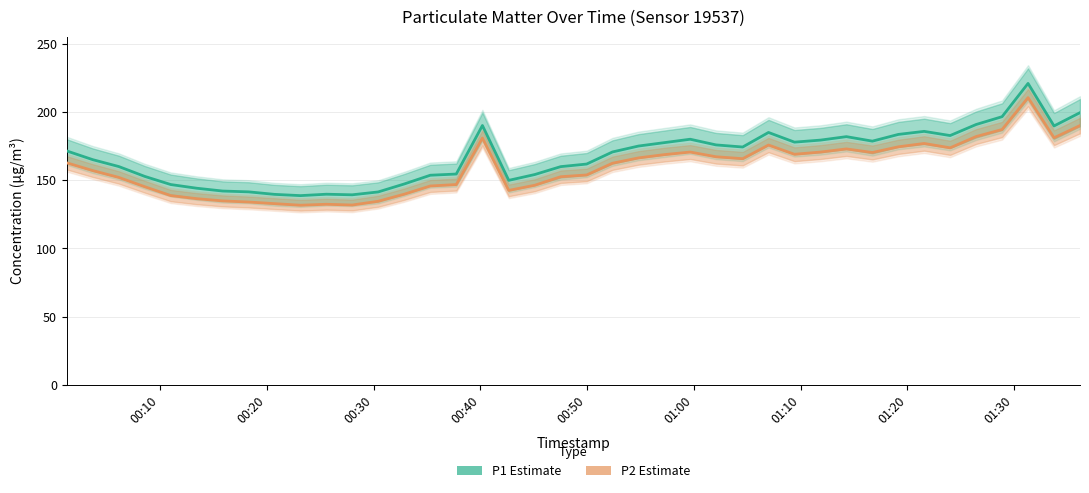

True or false: P1 (PM10 estimate) has more than 2 interior local peaks.

True